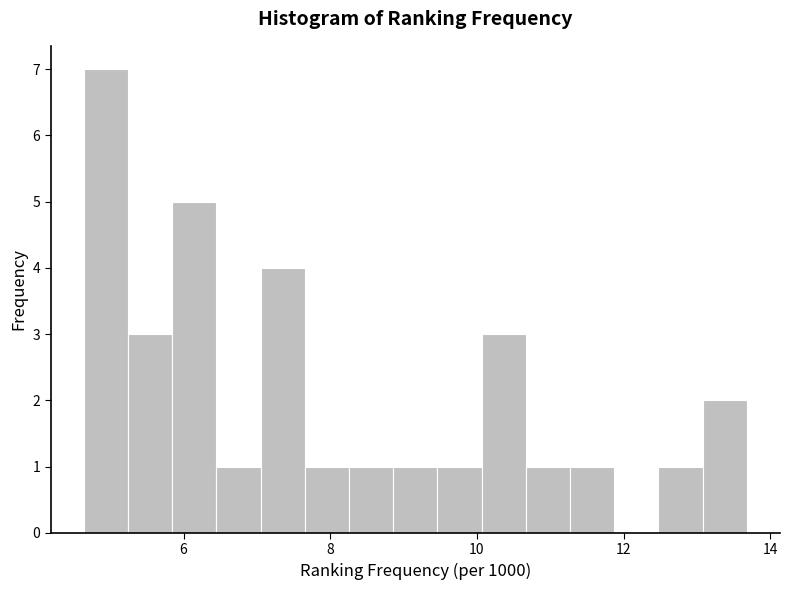

Read against the x-axis, roughly where is the centre of the tallest bar?

5.0